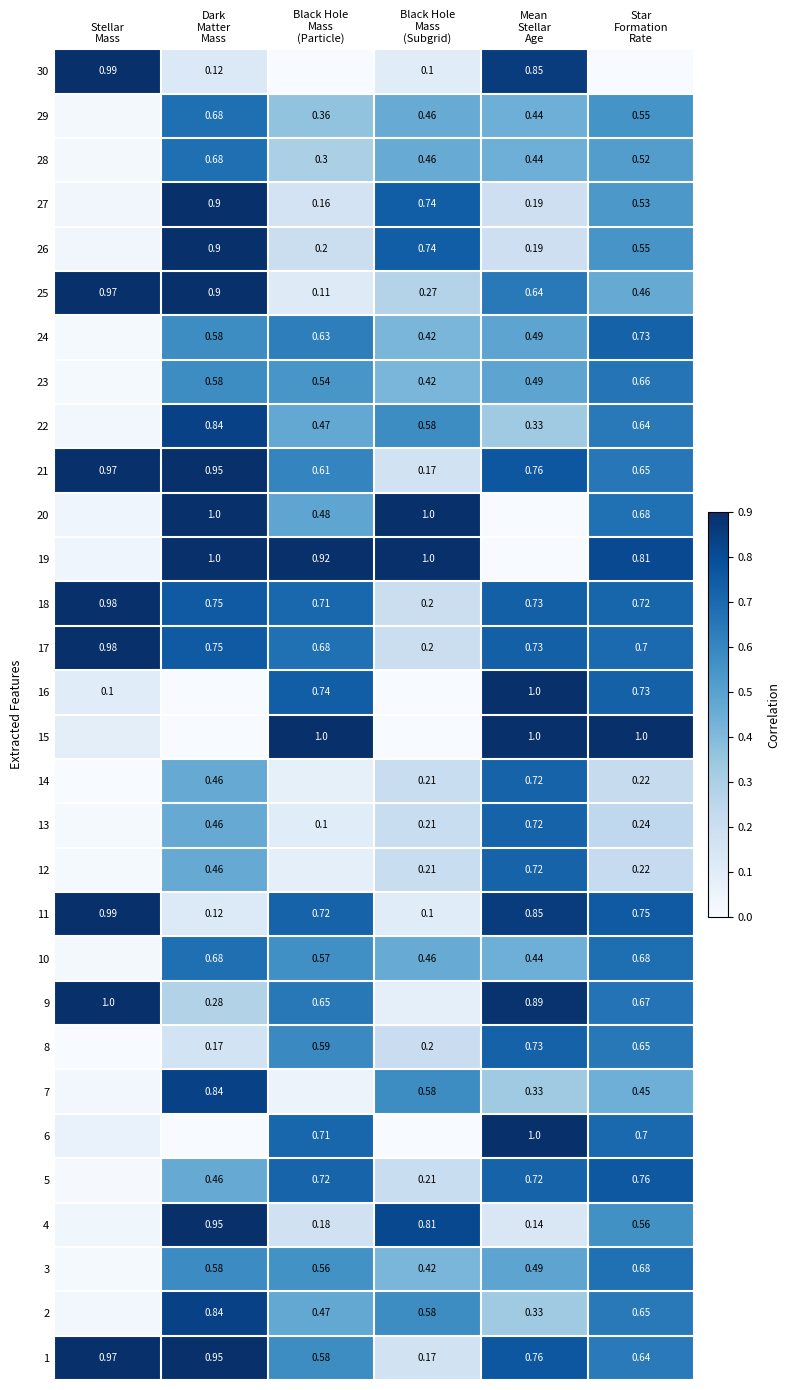

Is the value of 28 at Black Hole Mass (Subgrid) greater than the value of 10 at Black Hole Mass (Particle)?

No